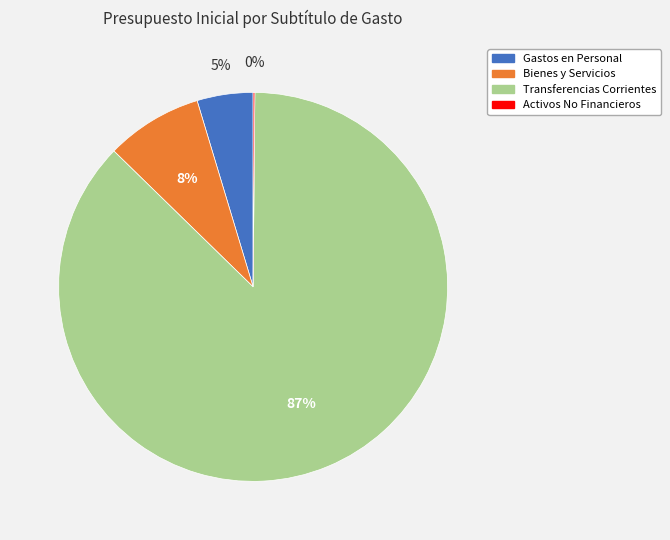

Is there any slice that represents more than half of the pie?

Yes